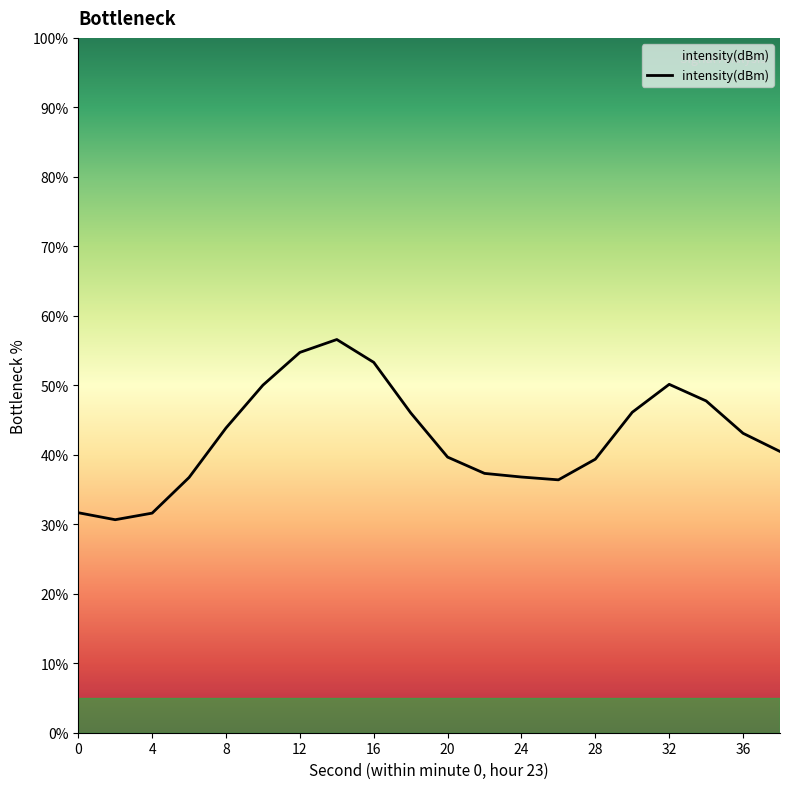

Does the chart have visible grid lines?

No